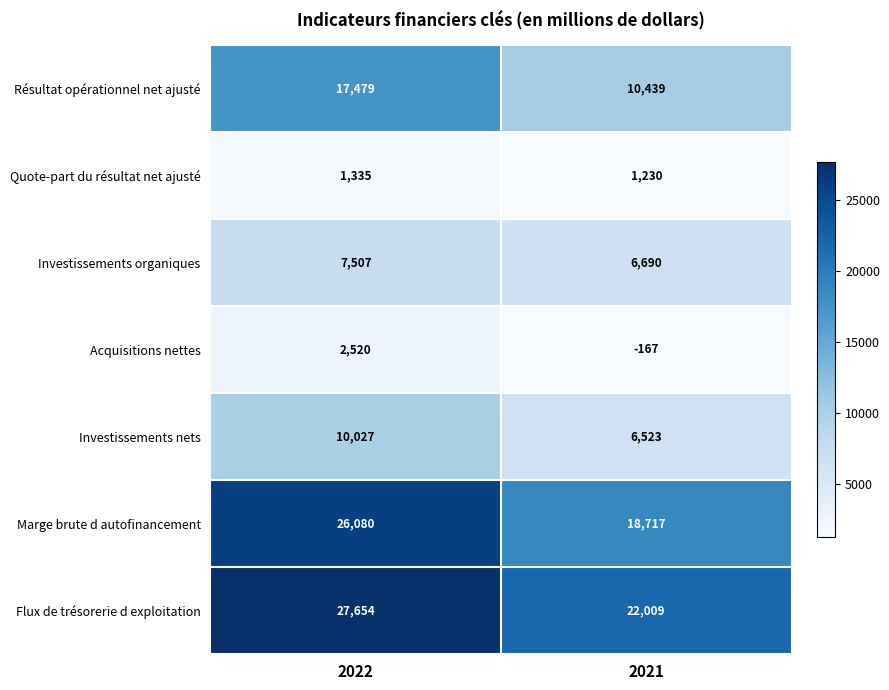

The Quote-part du résultat net ajusté series shows 306 at 2021. True or false?

False